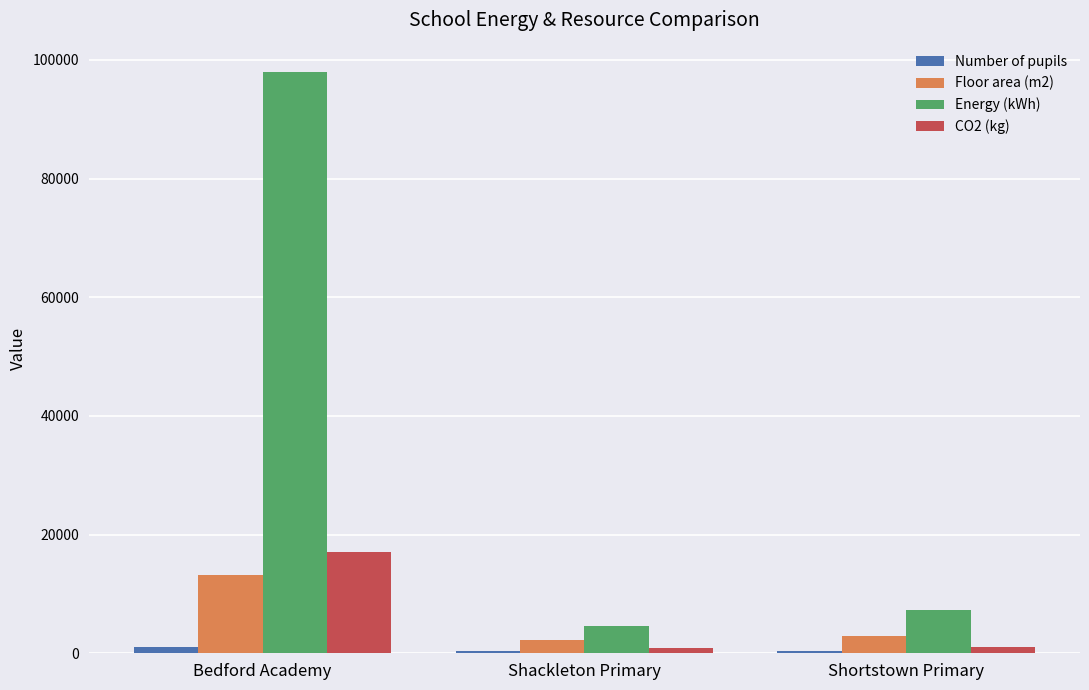

What are all the series names shown in the legend?

Number of pupils, Floor area (m2), Energy (kWh), CO2 (kg)